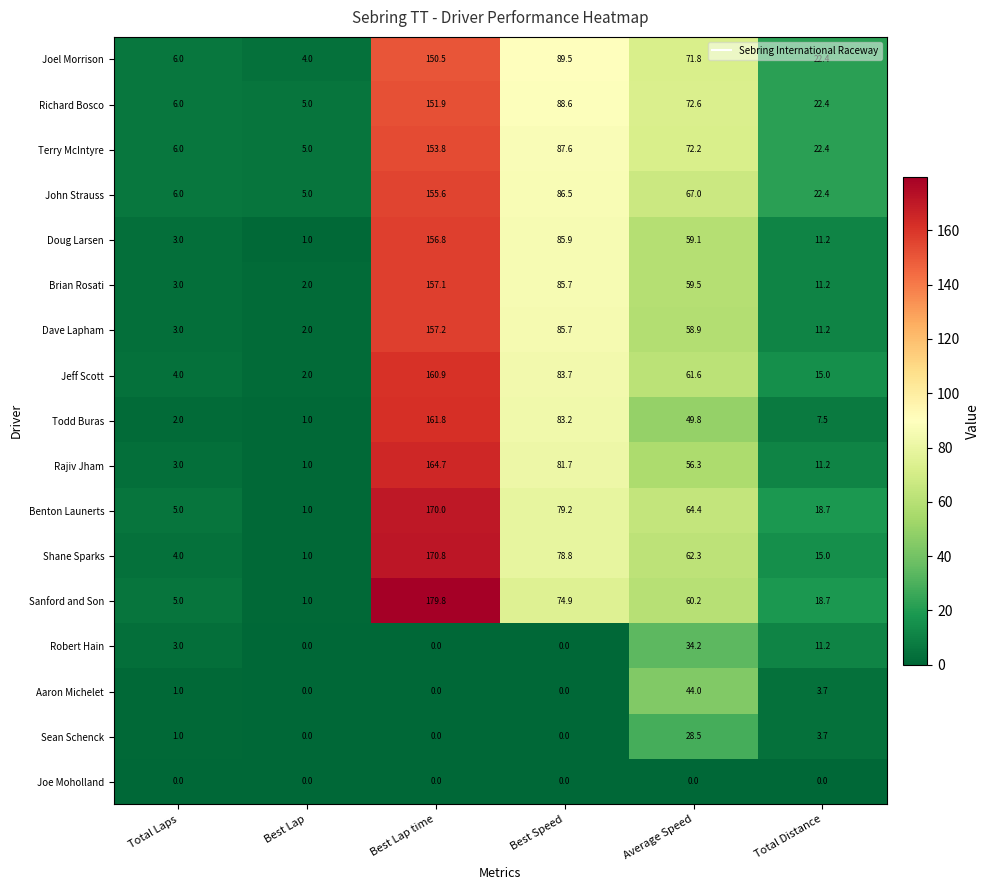

What is the approximate value of Todd Buras at Best Speed?

83.2